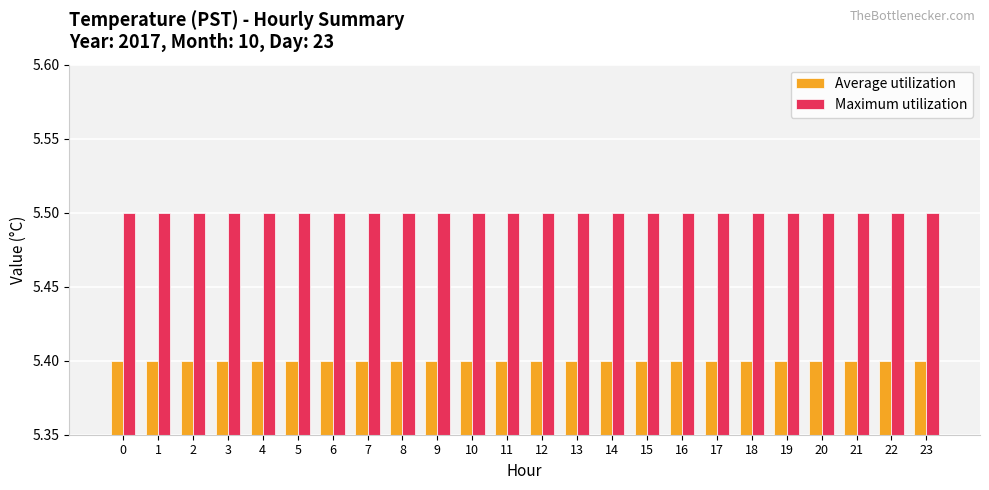

What is the sum of all Maximum utilization values?

132.0